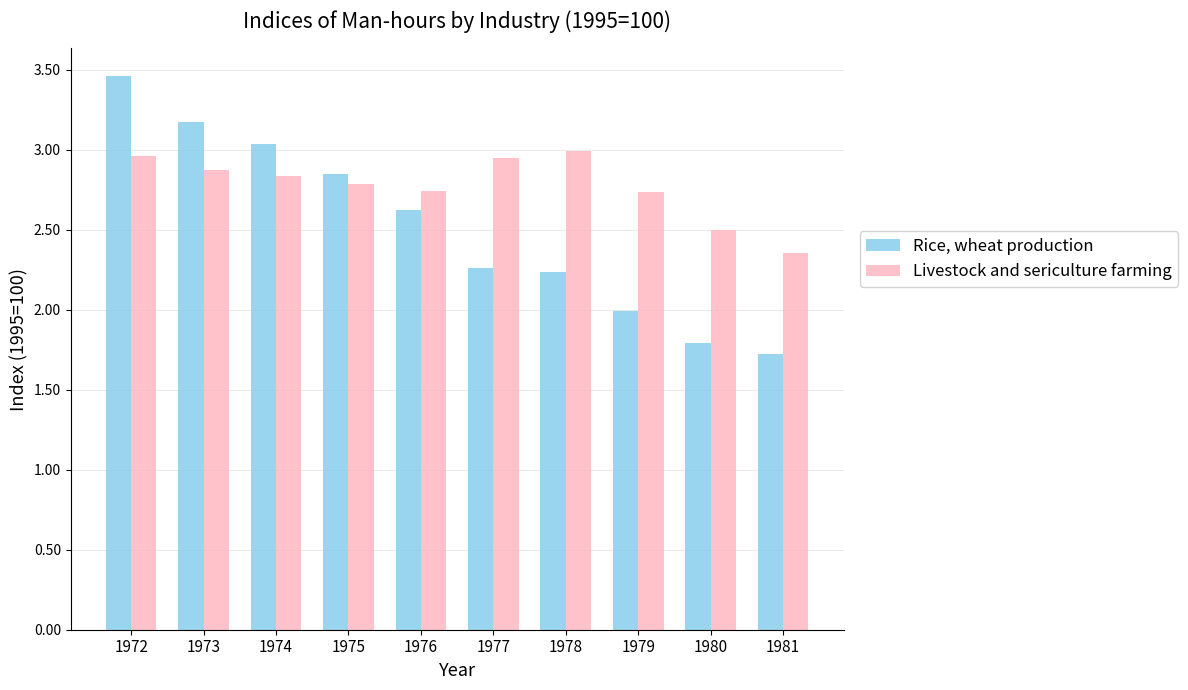

Between 1973 and 1976, which series saw the biggest shift?

Rice, wheat production